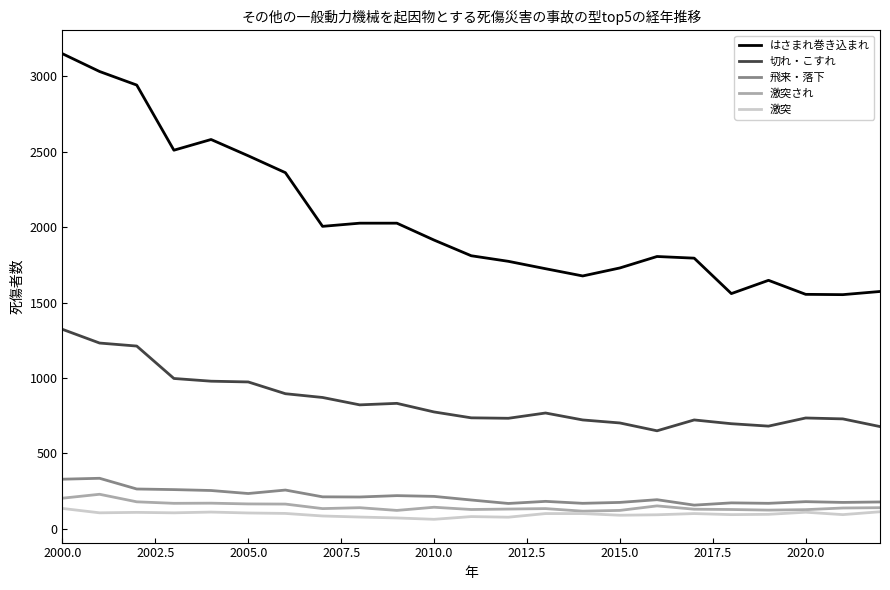

Which series has the largest range (max minus min)?

はさまれ巻き込まれ